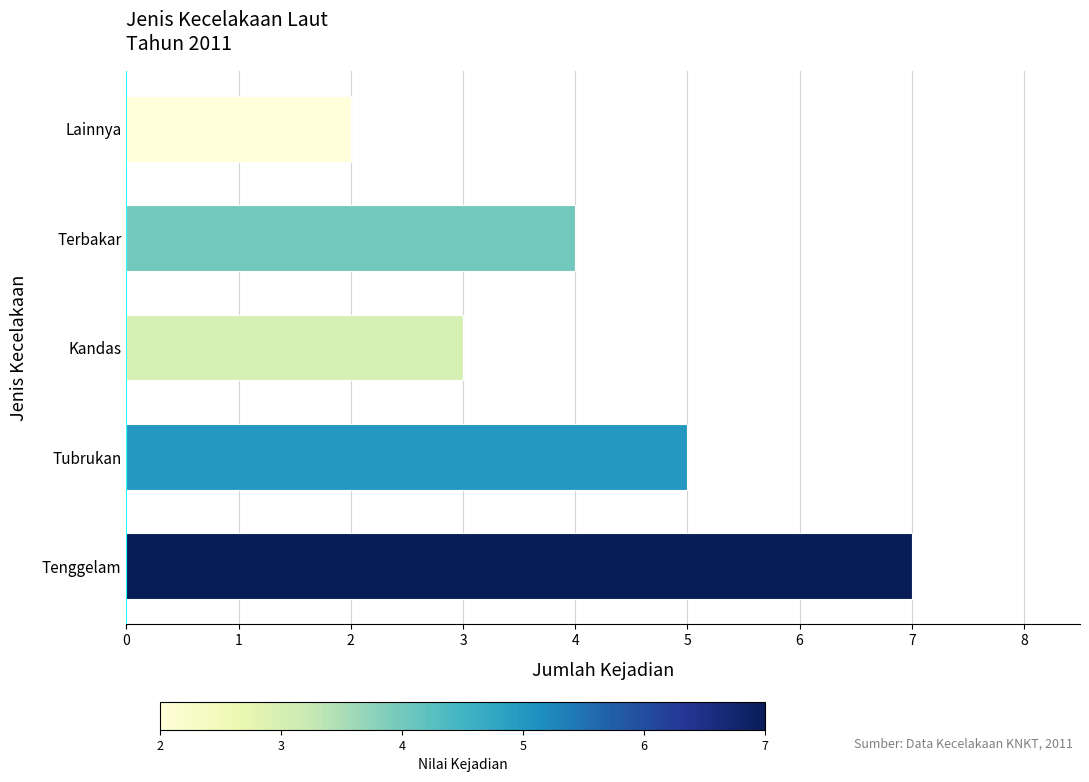

The chart shows a value of 7 at Tenggelam. True or false?

True